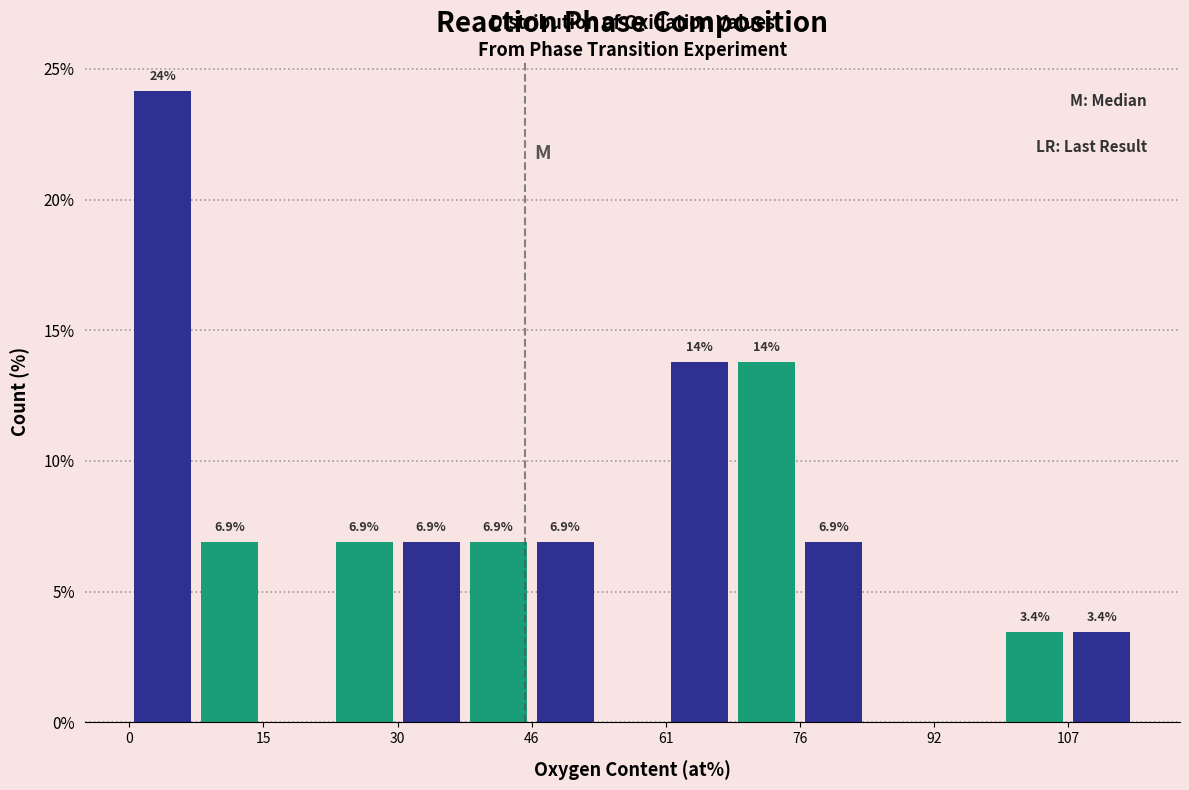

Around what value on the x-axis is the tallest bar? Give the approximate position of its centre, as read against the axis.

4